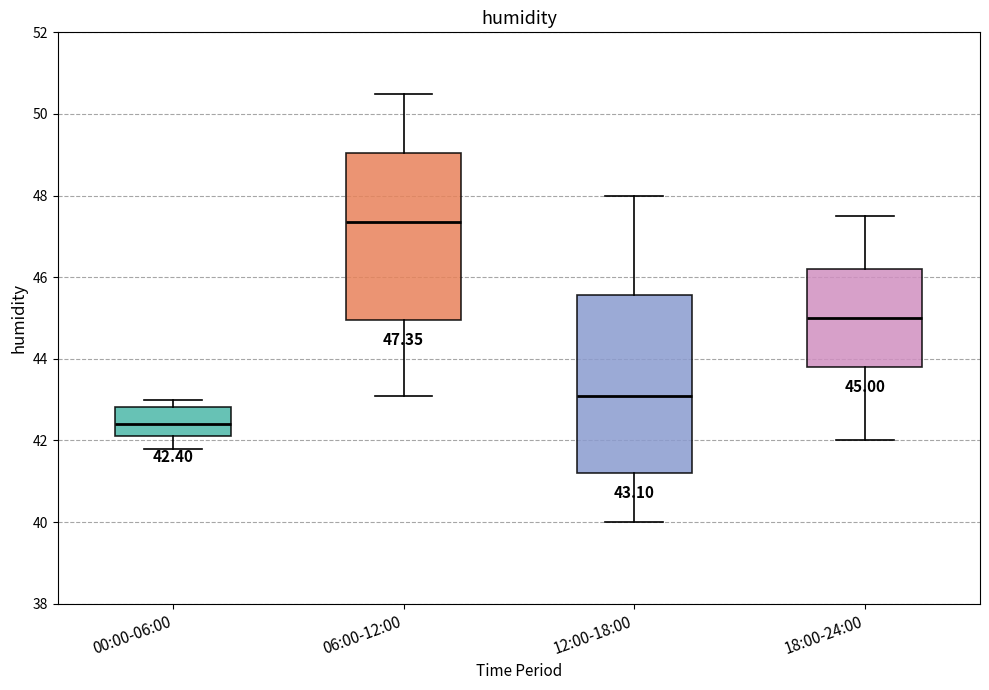

Which box's median line is the highest?

06:00-12:00